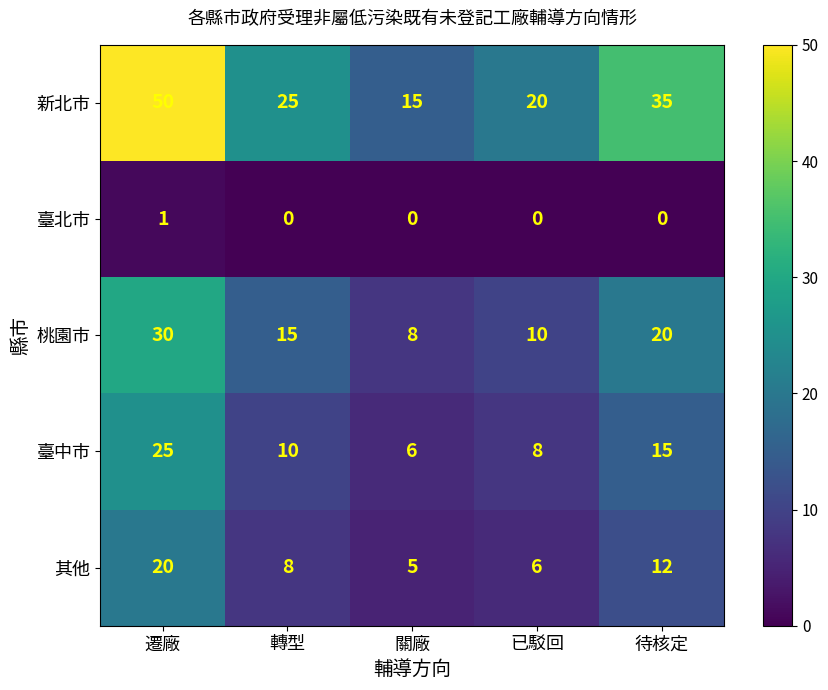

Reading left to right, extract all data points from this chart.

新北市: 50	25	15	20	35
臺北市: 1	0	0	0	0
桃園市: 30	15	8	10	20
臺中市: 25	10	6	8	15
其他: 20	8	5	6	12